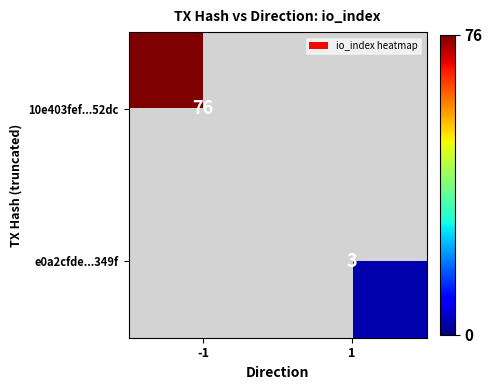

What is the greatest value displayed?

76.0